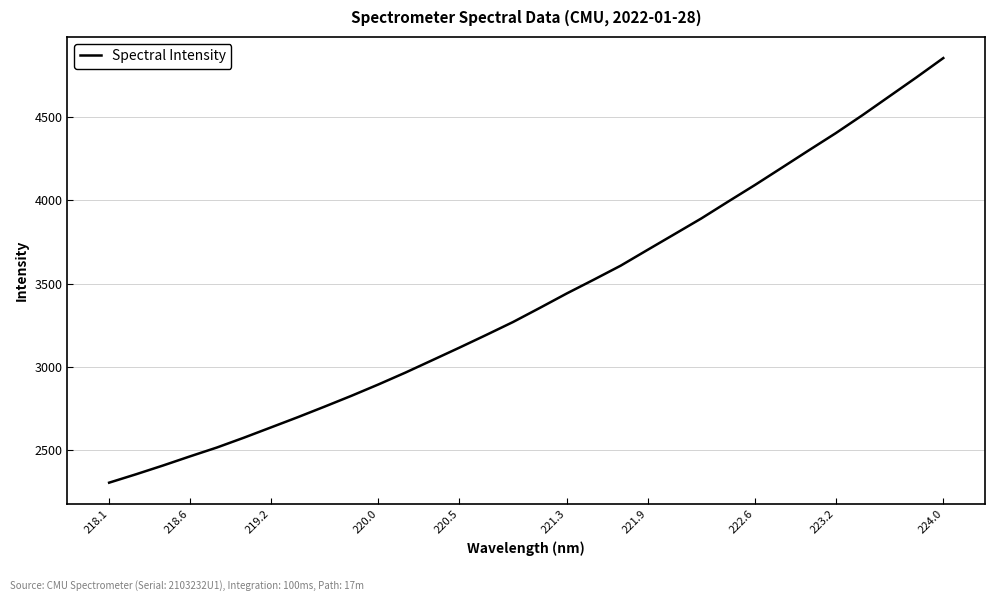

What is the greatest value displayed?

4852.9